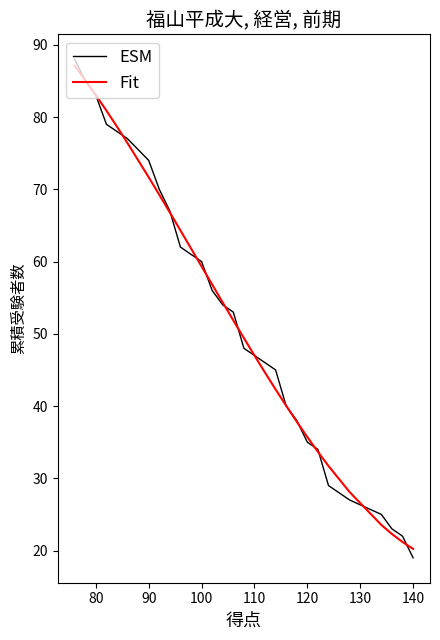

What is the minimum value for ESM?

19.0